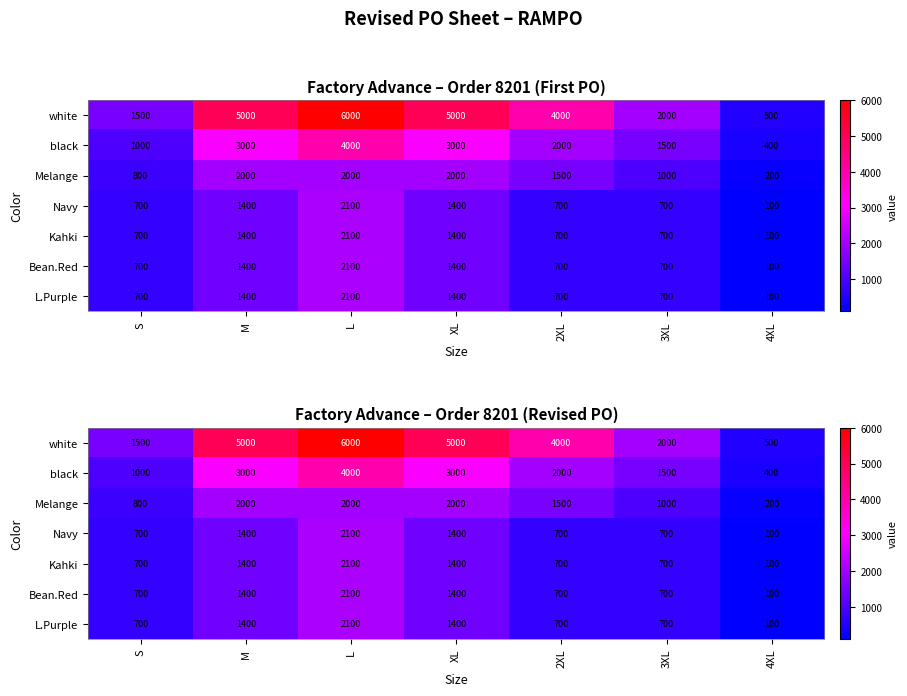

How many values in the L.Purple series are below 700?

1